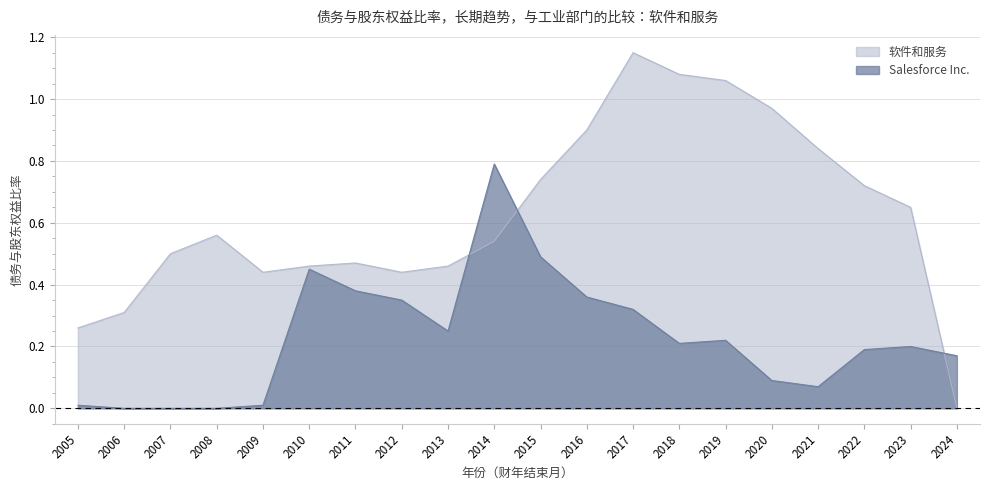

How many data points does each series have?

20